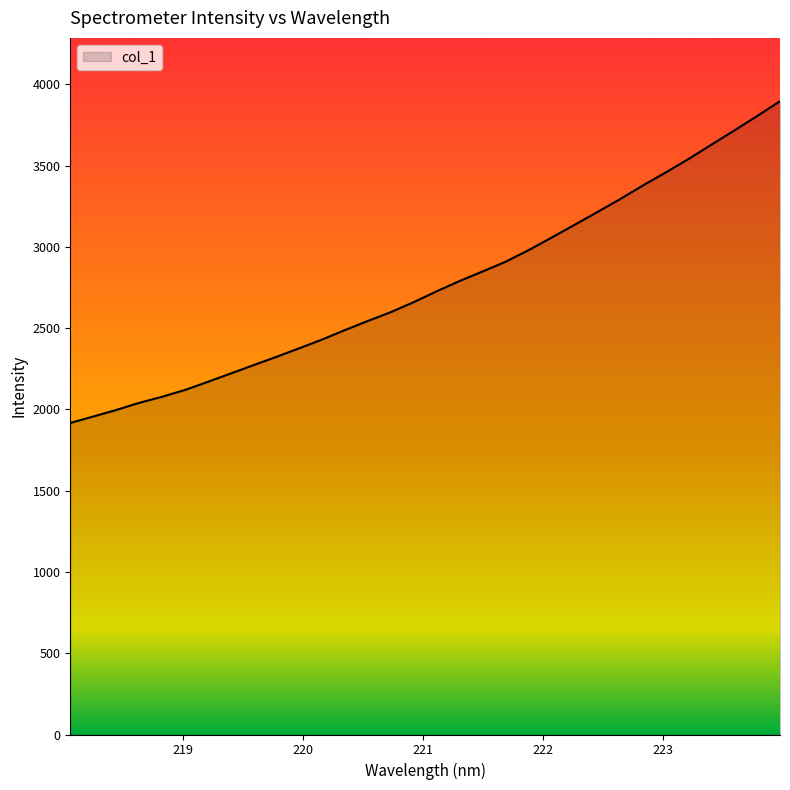

What is the difference between the maximum and minimum values?

1979.4